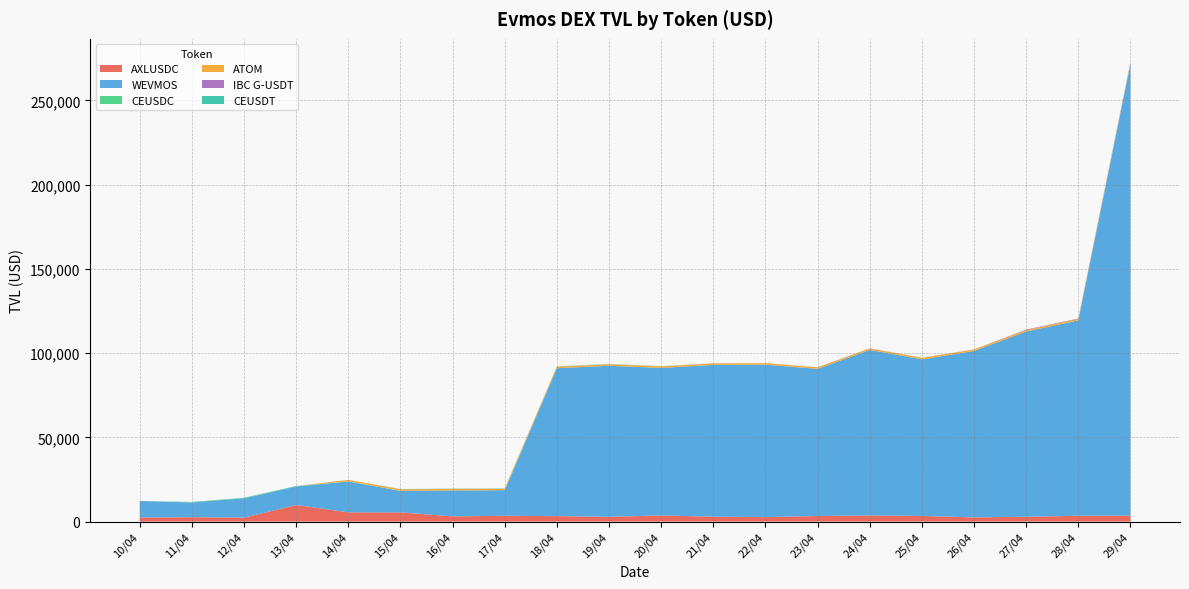

Reading left to right, transcribe all the data shown in this chart.

AXLUSDC: 2440.5	2637.1	2349.7	9865.1	5507.0	5489.4	3121.3	3445.3	3265.2	2853.7	3643.3	2918.3	2673.7	3330.3	3663.3	3364.4	2509.6	2869.9	3470.8	3547.9
WEVMOS: 9784.2	8745.4	11500.4	10977.5	18294.3	12768.1	15396.4	15223.1	87777.2	89631.9	87578.7	90090.5	90438.9	87333.1	98242.3	92925.2	98758.7	109974.7	115936.4	268163.3
CEUSDC: 0.0	315.3	313.3	305.2	76.8	19.8	0.0	0.0	0.0	0.0	0.0	0.0	0.0	0.0	0.0	0.0	0.0	0.0	0.0	0.0
ATOM: 0.0	0.0	0.0	0.0	898.6	898.6	898.6	897.0	897.6	897.0	897.4	898.6	897.7	897.7	897.7	896.9	897.7	897.6	897.0	897.5
IBC G-USDT: 0.0	0.0	0.0	0.0	0.0	24.3	28.8	24.2	26.8	20.9	21.4	48.1	47.6	53.2	50.6	43.7	37.6	237.5	227.6	225.7
CEUSDT: 0.0	0.0	0.0	0.0	0.0	134.1	134.3	138.9	138.3	125.9	110.3	0.0	0.0	0.0	0.0	0.0	0.0	0.0	0.0	0.0